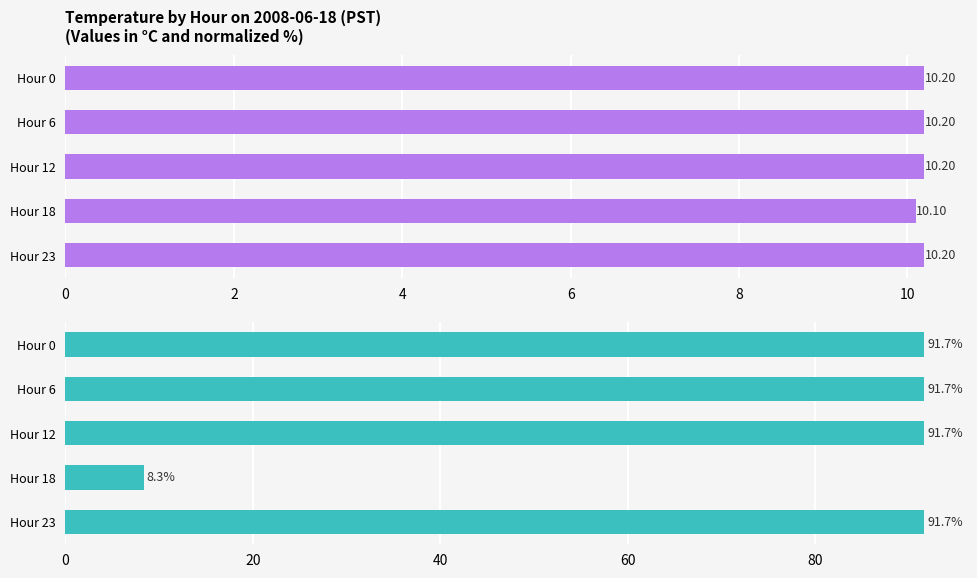

At which label is the value closest to 49?

Hour 18